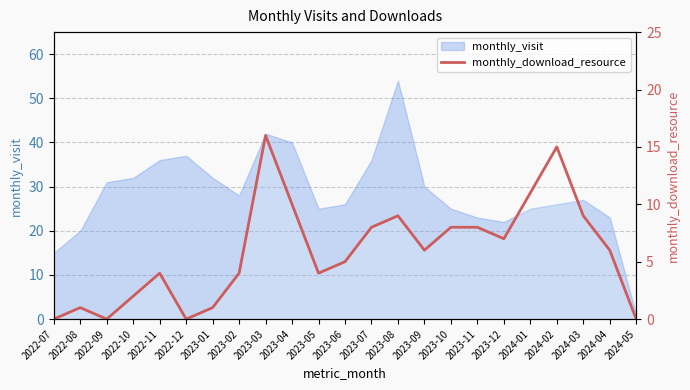

Reading right to left, extract all data points from this chart.

2024-05=0	2024-04=6	2024-03=9	2024-02=15	2024-01=11	2023-12=7	2023-11=8	2023-10=8	2023-09=6	2023-08=9	2023-07=8	2023-06=5	2023-05=4	2023-04=10	2023-03=16	2023-02=4	2023-01=1	2022-12=0	2022-11=4	2022-10=2	2022-09=0	2022-08=1	2022-07=0